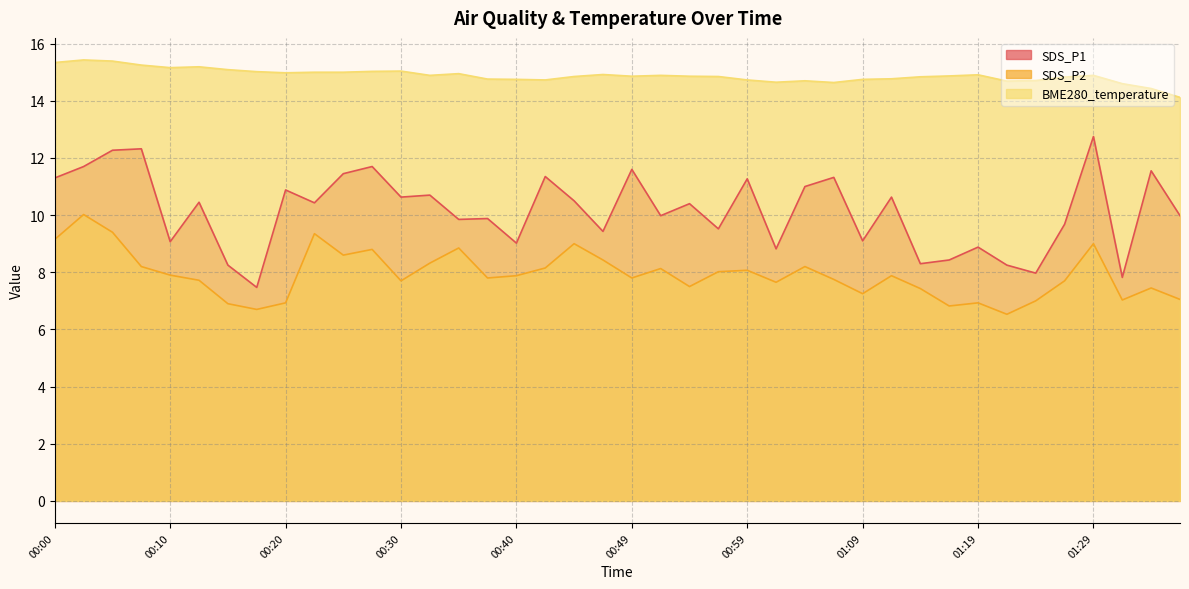

List the labels in order of SDS_P2 value, smallest first.

01:22, 00:18, 01:17, 00:15, 00:20, 01:19, 01:24, 01:31, 01:36, 01:09, 01:14, 01:34, 00:54, 01:02, 00:30, 01:26, 00:13, 01:07, 00:37, 00:49, 00:40, 01:12, 00:10, 00:57, 00:59, 00:52, 00:42, 00:08, 01:04, 00:32, 00:47, 00:25, 00:27, 00:35, 00:45, 01:29, 00:00, 00:22, 00:05, 00:03